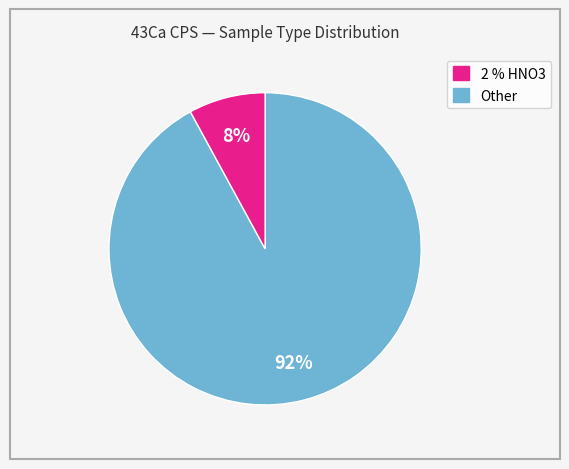

Is there any slice that represents more than half of the pie?

Yes